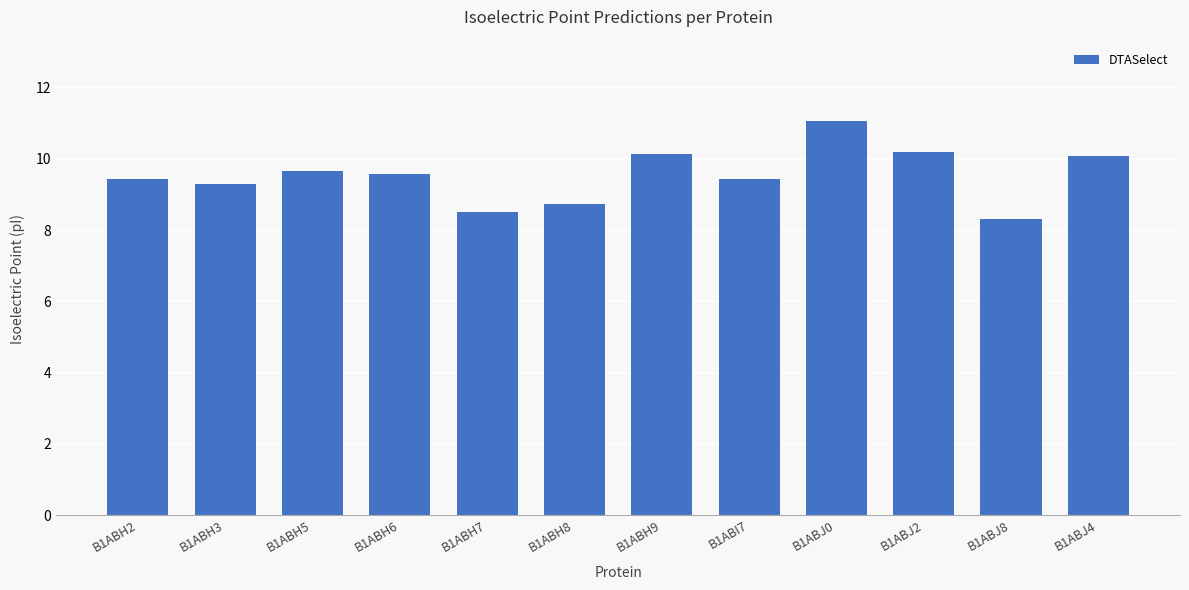

Is it true that the value at B1ABJ0 is 17.1?

False